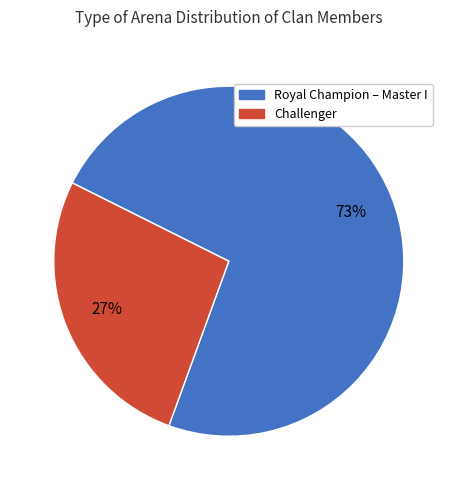

Does any single category account for the majority?

Yes